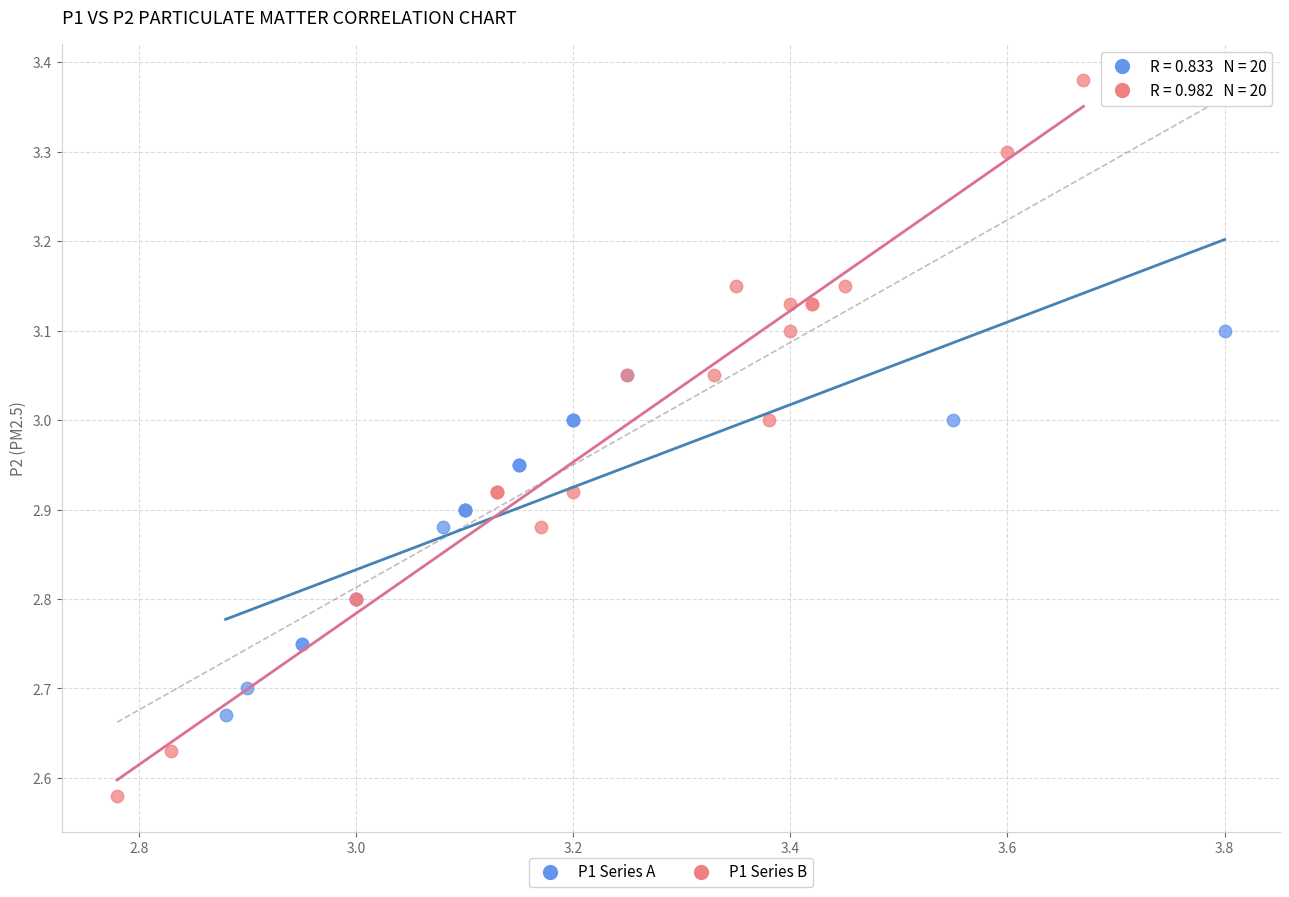

Which series contains the highest Y value?

P1 Series B